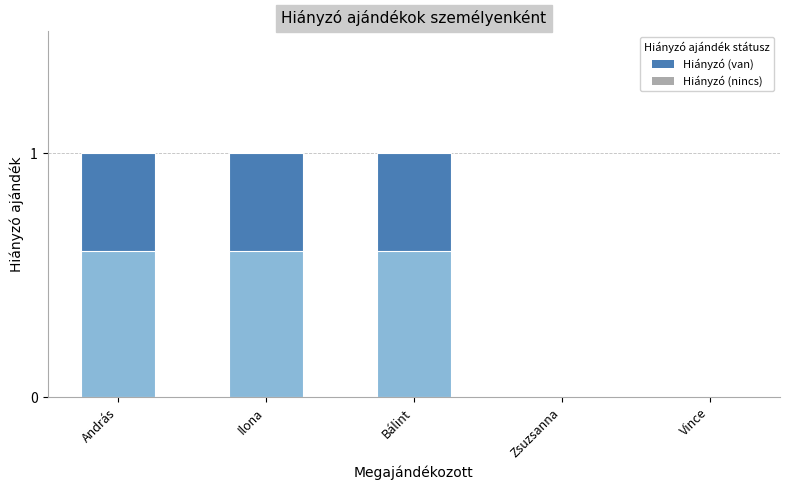

Reading left to right, transcribe all the data shown in this chart.

1	1	1	0	0